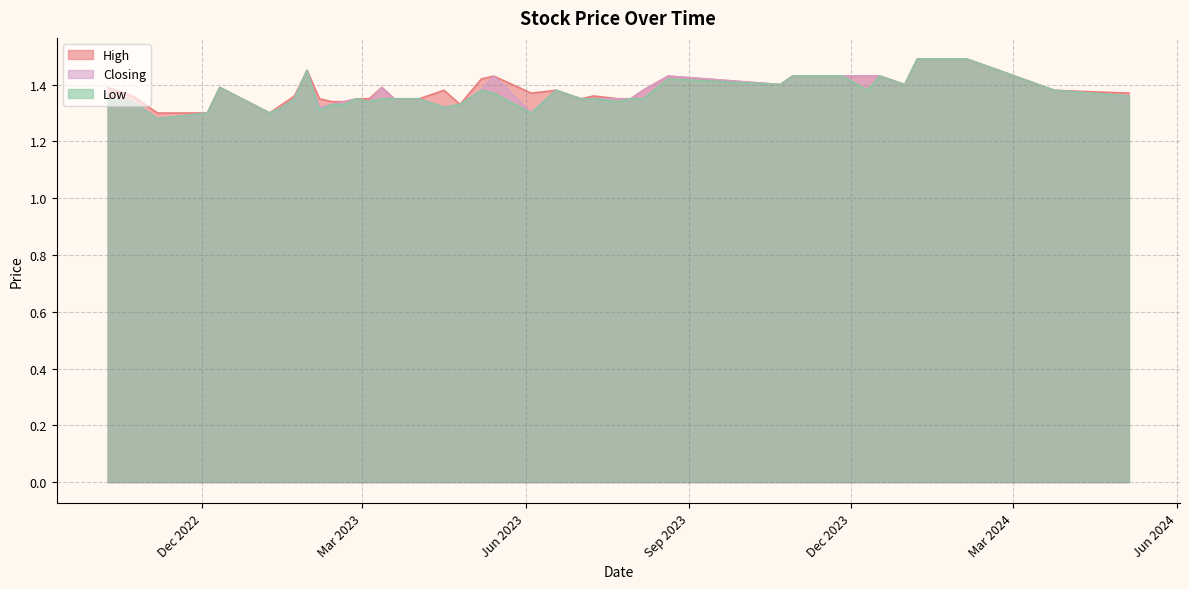

What is the sum of the Low values at 29 and 9?

2.8